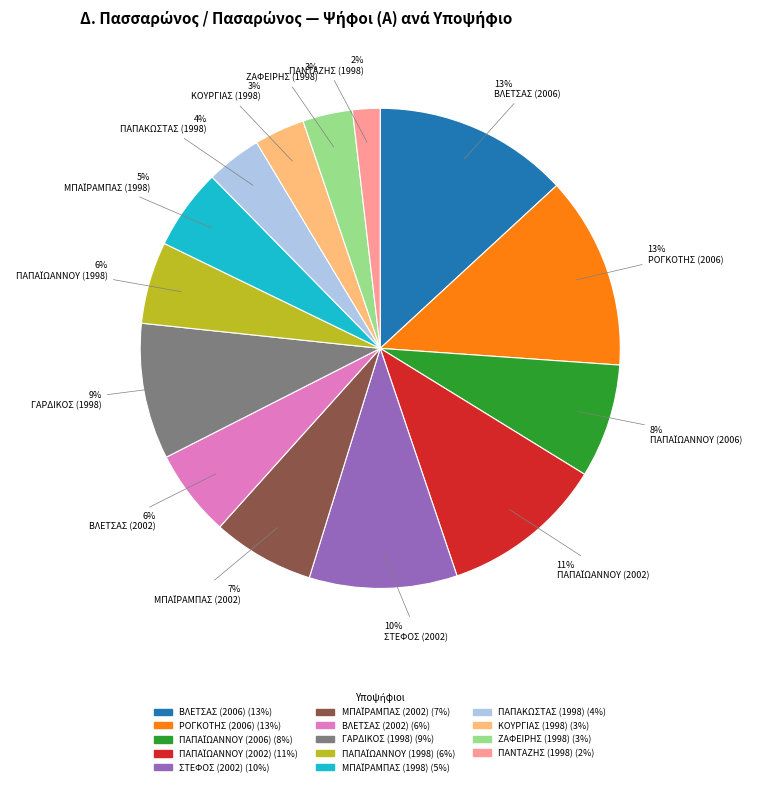

To the nearest percent, what is the average slice percentage?

7%